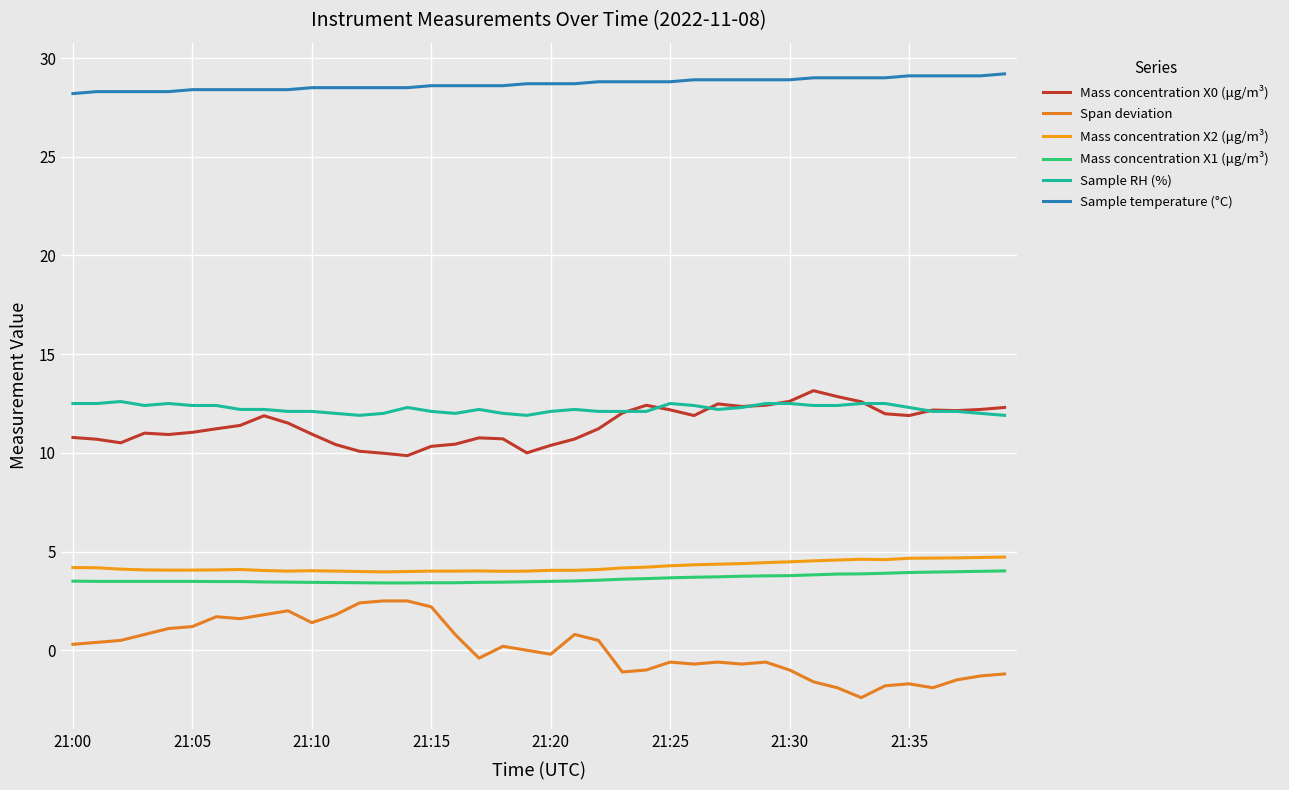

Which category has the highest value in the Mass concentration X2 (μg/m³) series?

39